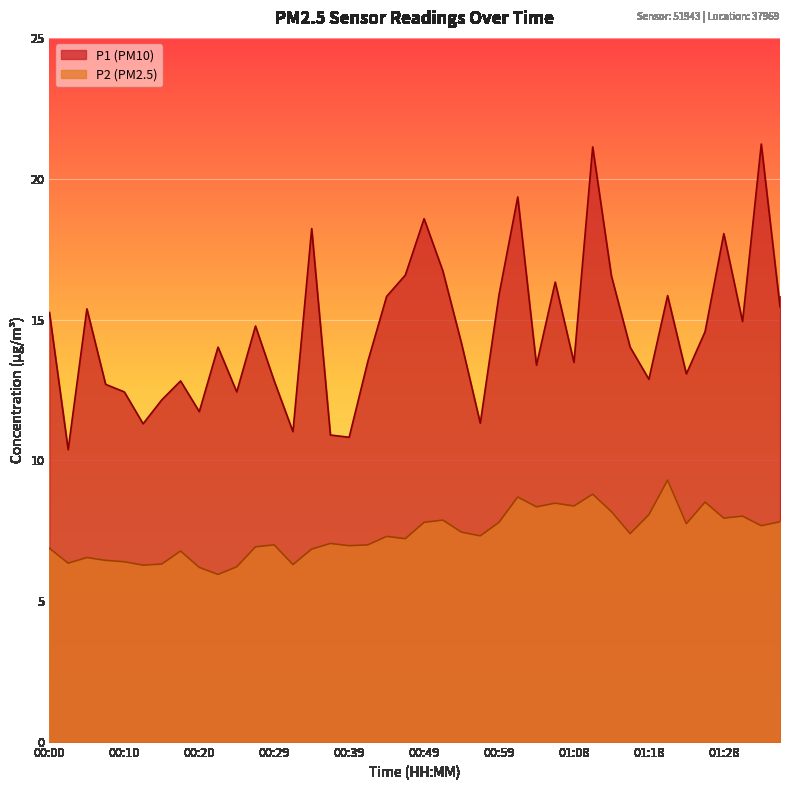

True or false: P1 and P2 cross at least once.

False